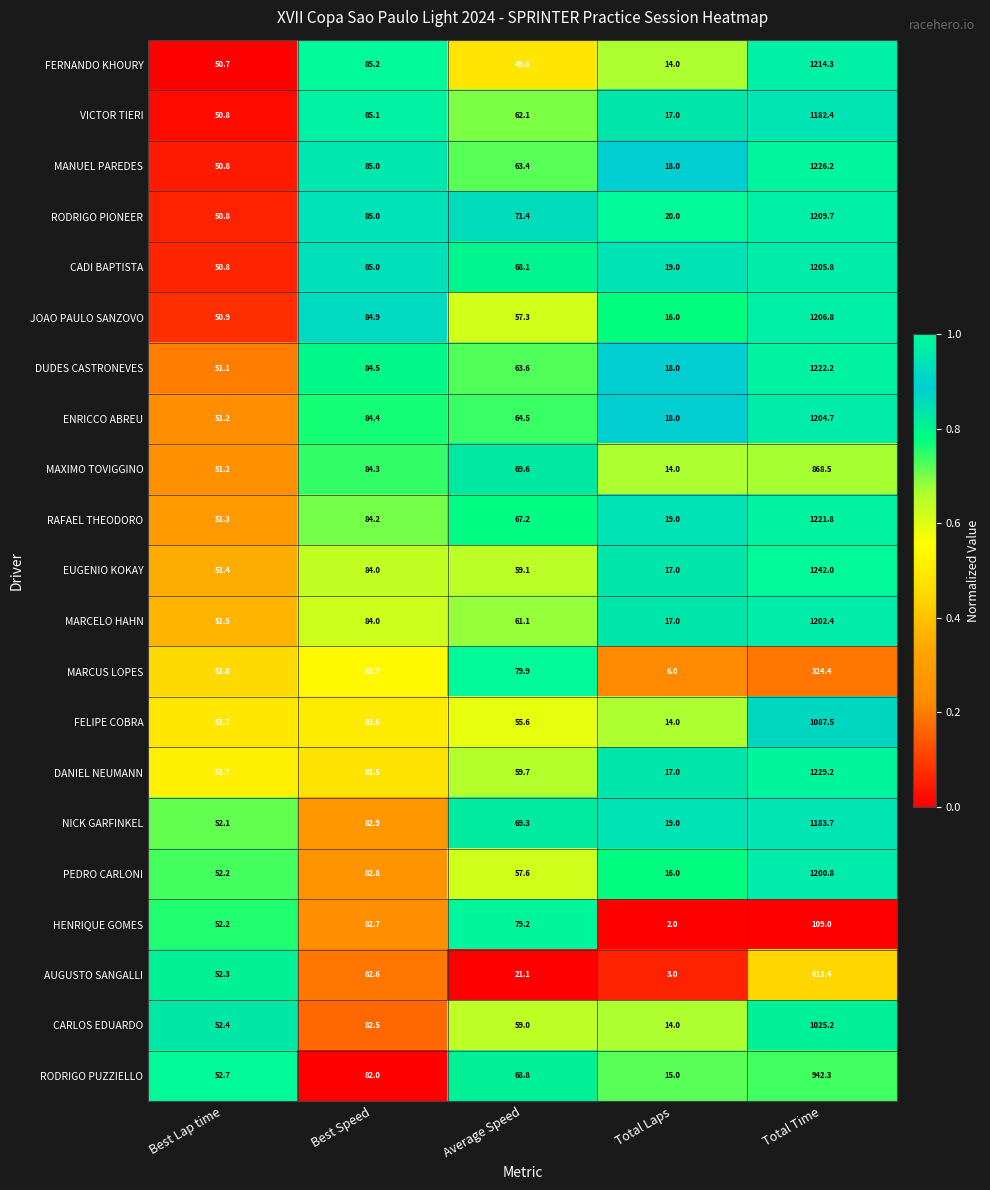

At which category is the sum across all series the highest?

Total Time